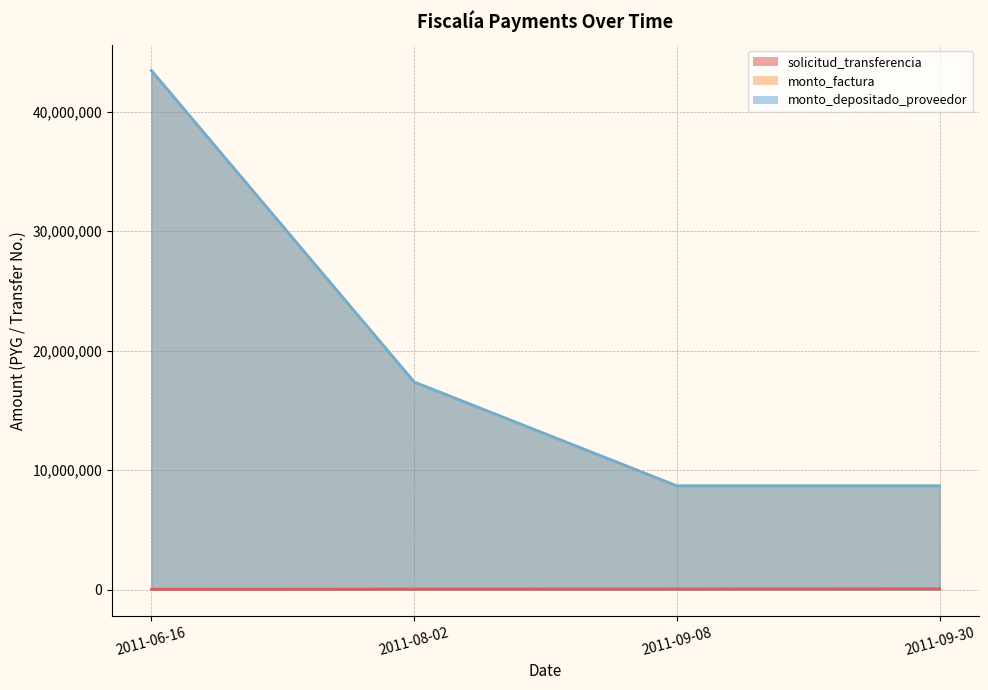

Which series has the widest spread of values?

monto_factura